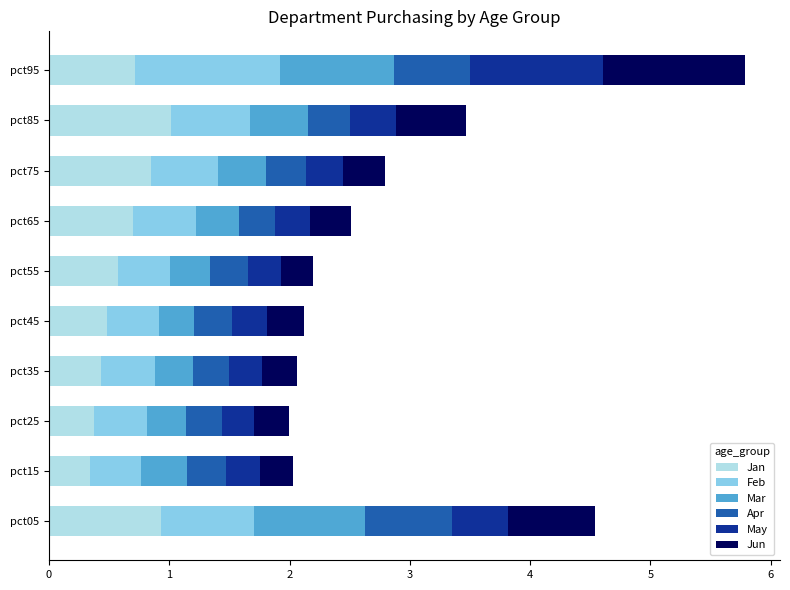

At which category is the sum across all series the highest?

pct95